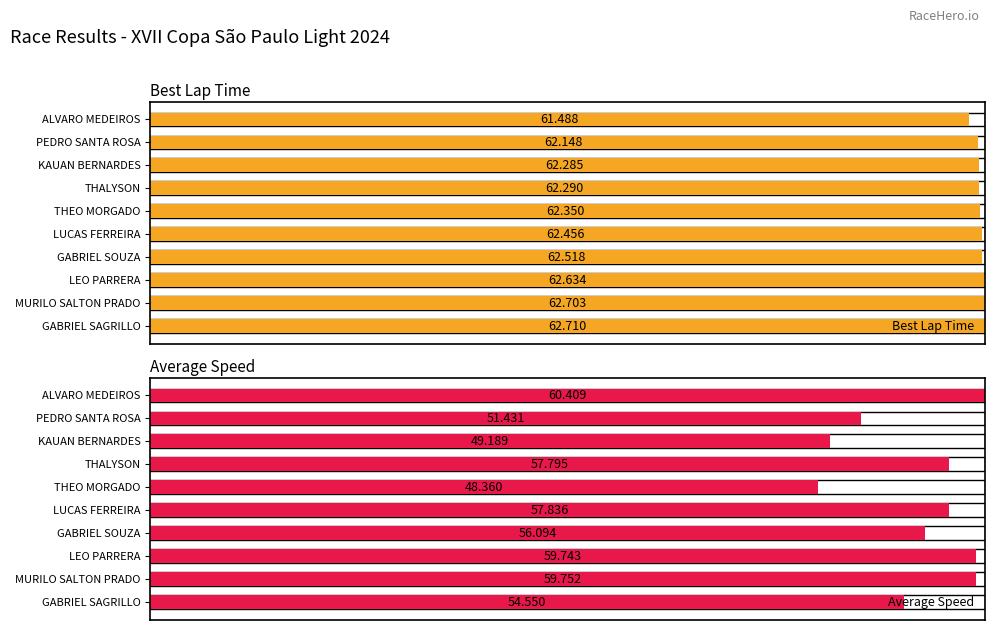

List the series in order of their peak value, highest first.

Best Lap Time, Average Speed